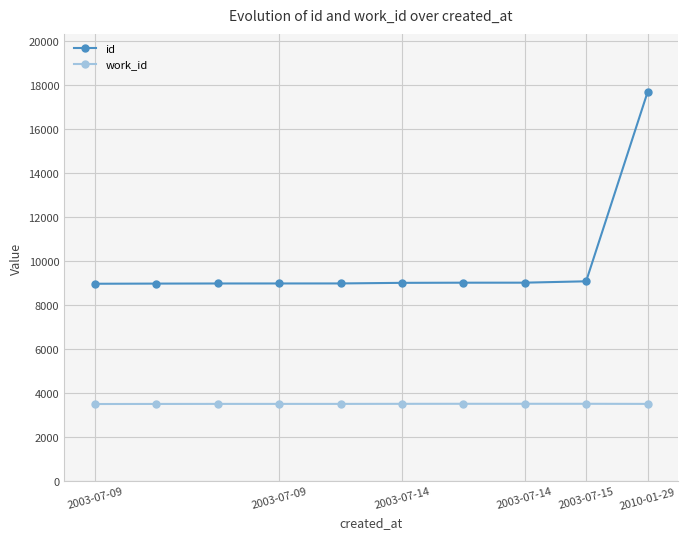

What is the greatest value displayed?

17687